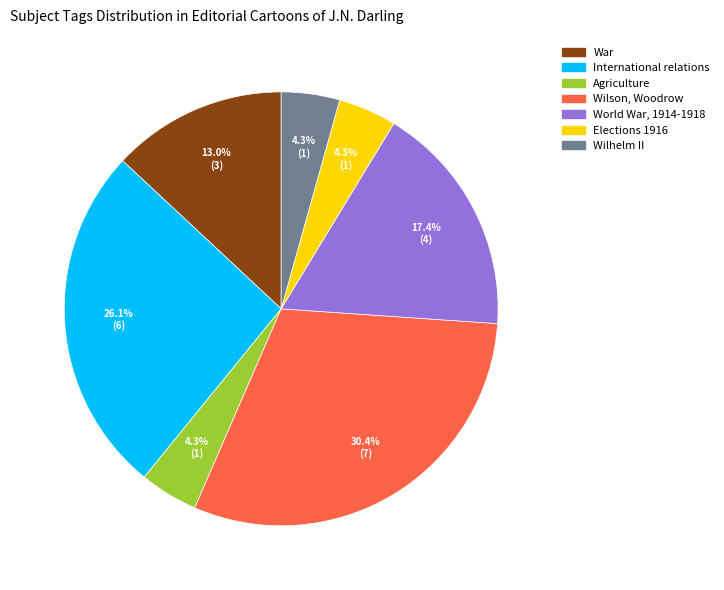

The War slice represents 13% of the pie. True or false?

True